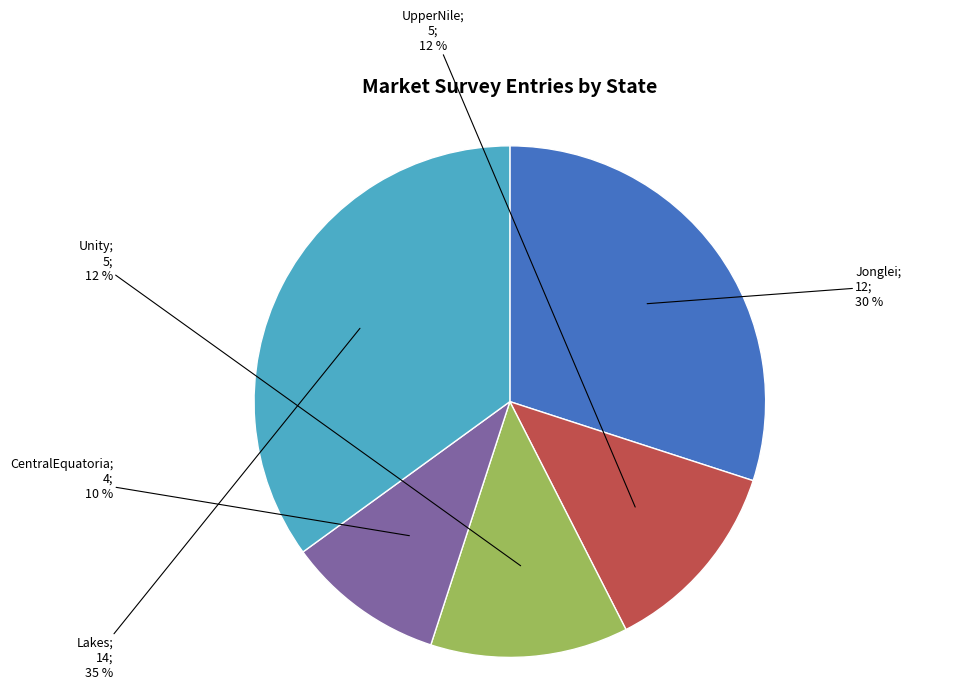

How many slices are in this pie chart?

5